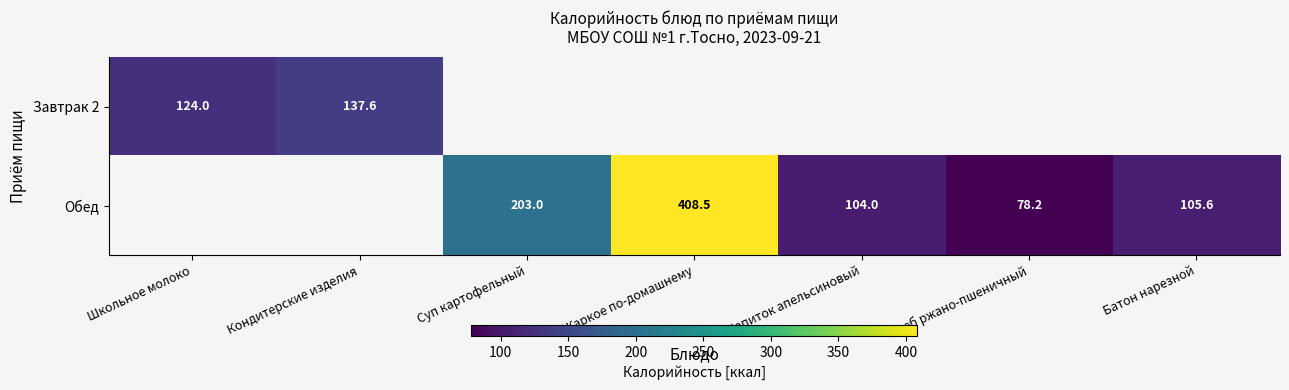

At which category does the chart reach its minimum across all series?

Суп картофельный